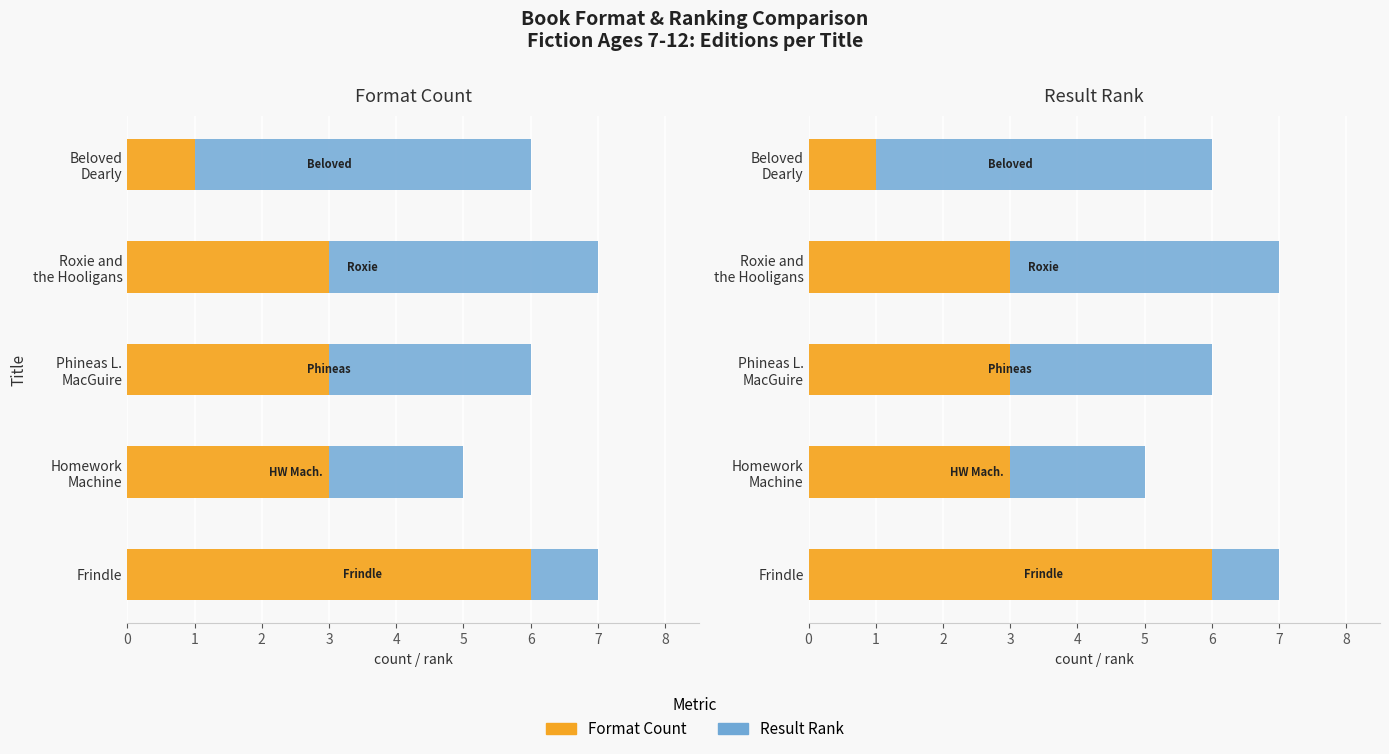

What is the approximate value of Format Count at Phineas L. MacGuire?

3